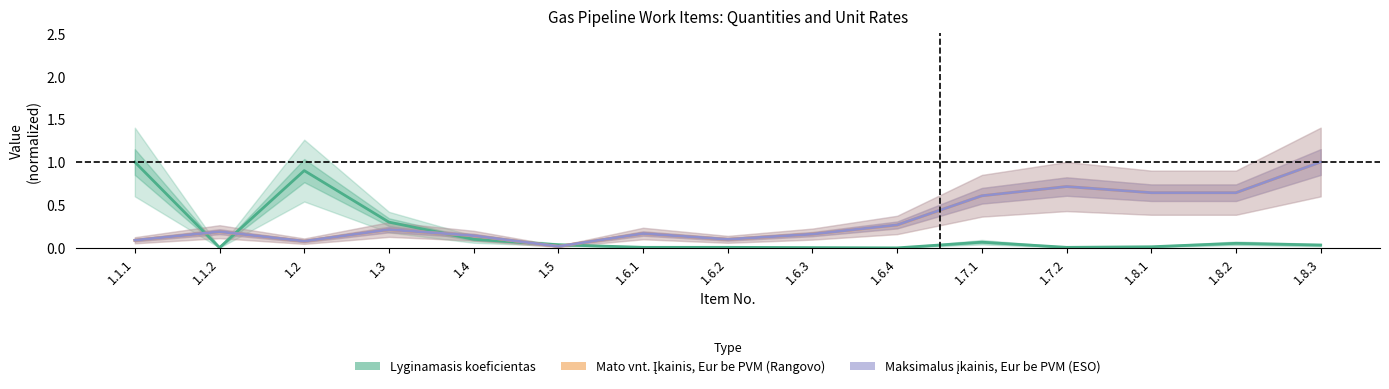

Between 1.6.1 and 1.3, which is larger?

1.3